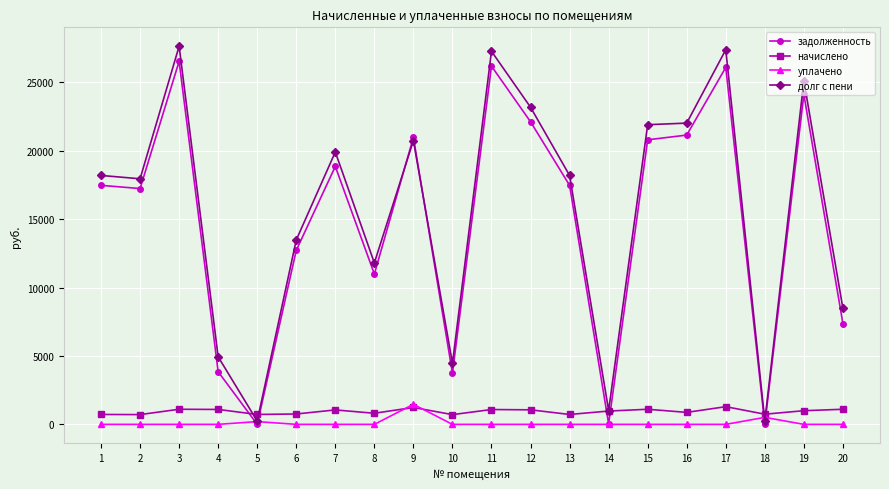

Which series changed the most between 4 and 18?

долг с пени